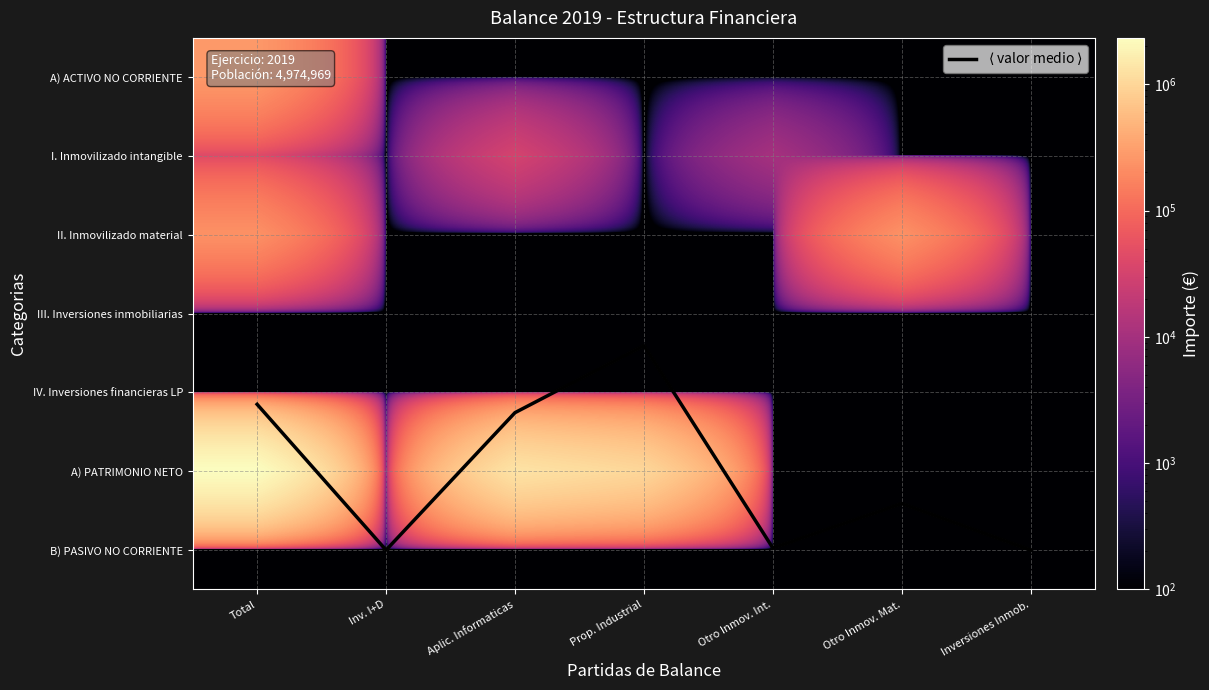

What is the maximum value shown in the chart?

2325765.3